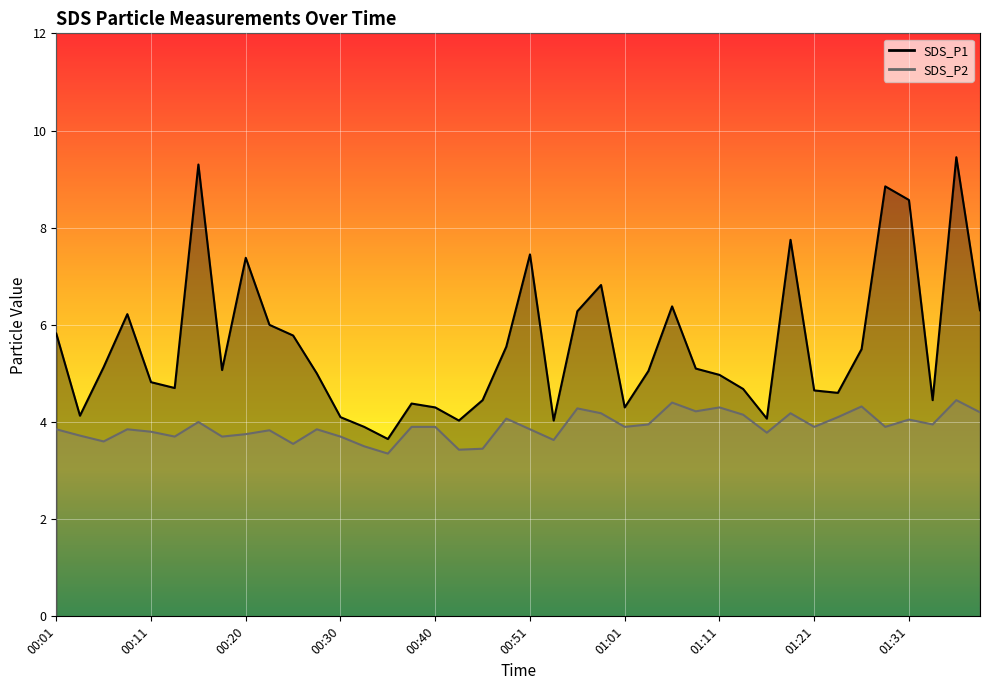

True or false: SDS_P1 and SDS_P2 intersect in this chart.

False